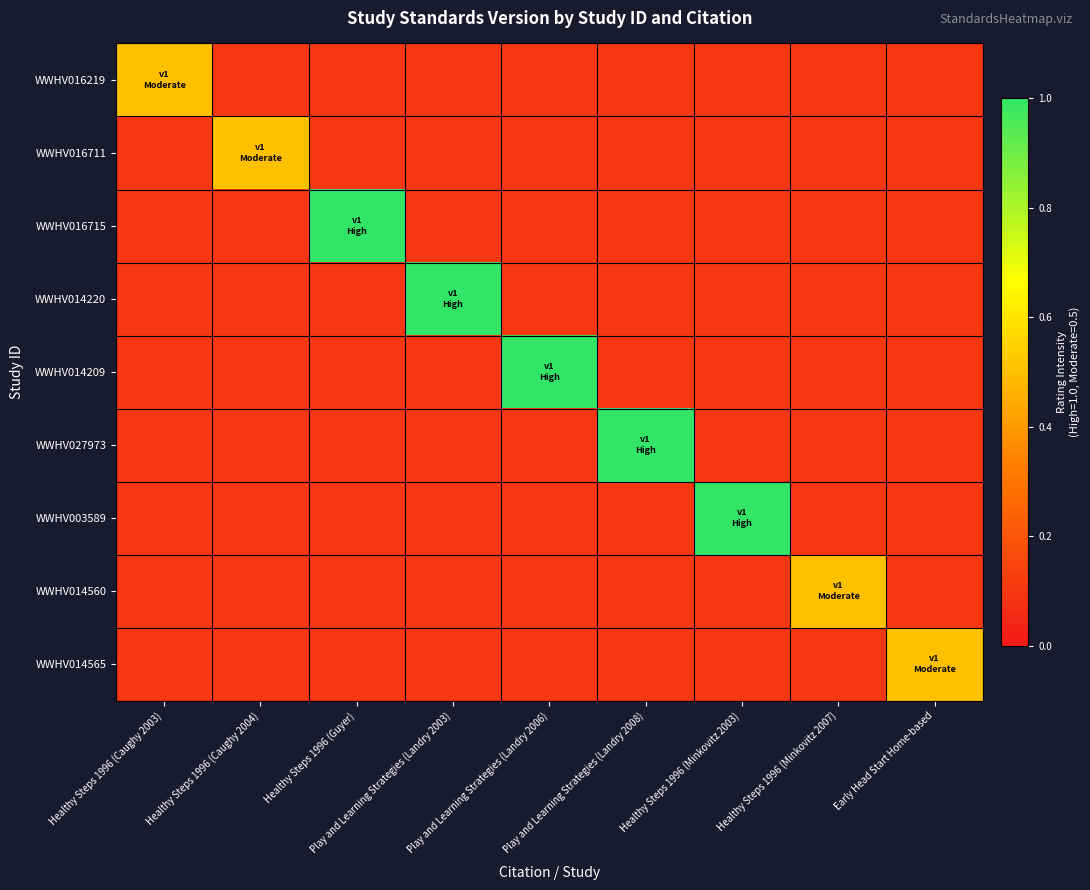

What is the total value across all series at Healthy Steps 1996 (Guyer)?

1.8